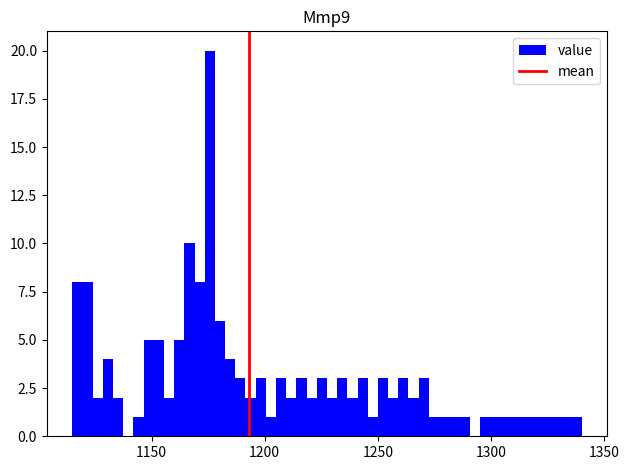

Around what value on the x-axis is the tallest bar? Give the approximate position of its centre, as read against the axis.

1175